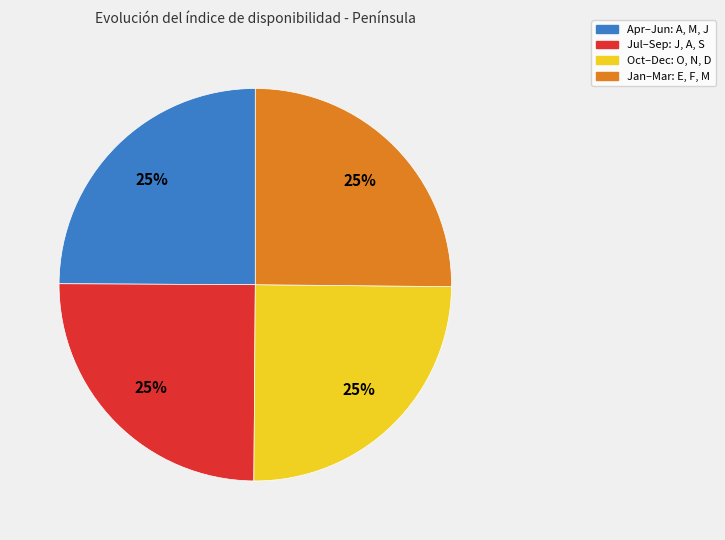

What is the ratio of the value at Oct–Dec: O, N, D to the value at Apr–Jun: A, M, J?

1.0